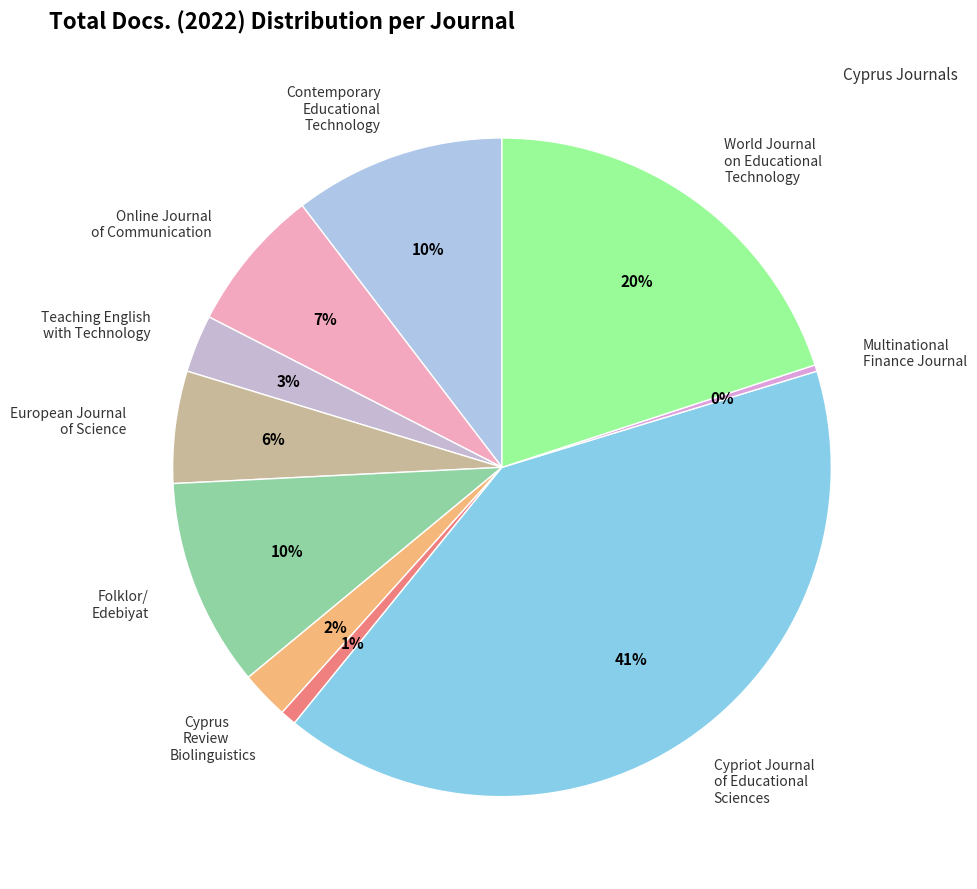

Between European Journal of Science and Online Journal of Communication, which is larger?

Online Journal of Communication